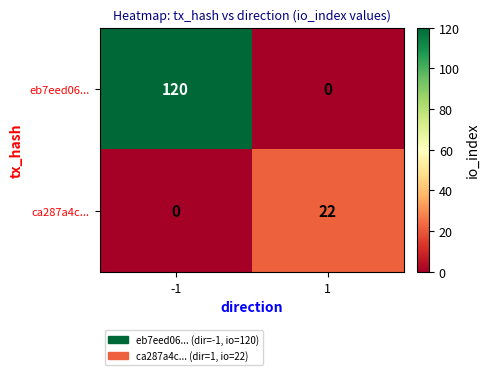

Rank the series by their average value, from lowest to highest.

ca287a4c..., eb7eed06...